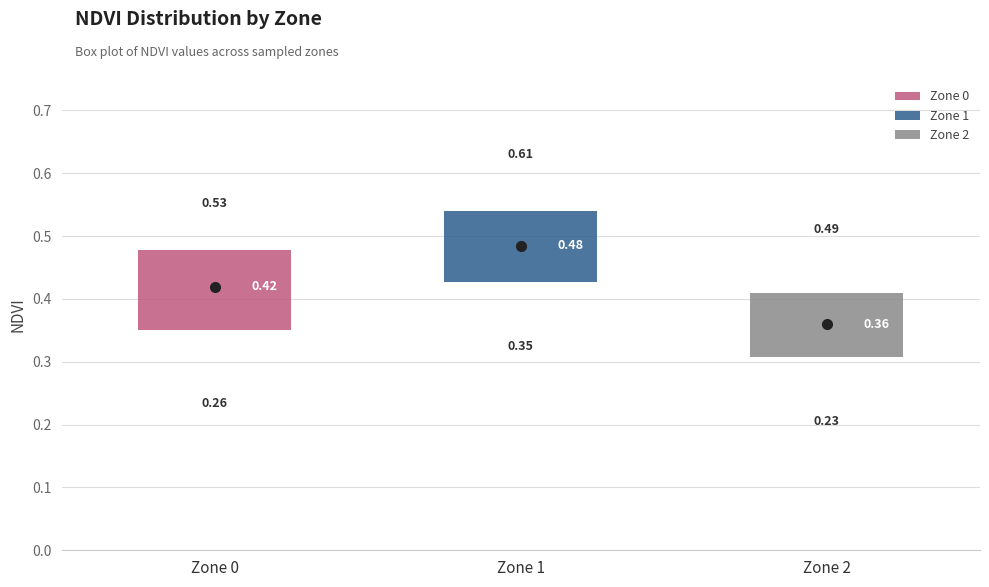

Which box has the highest median line?

Zone 1